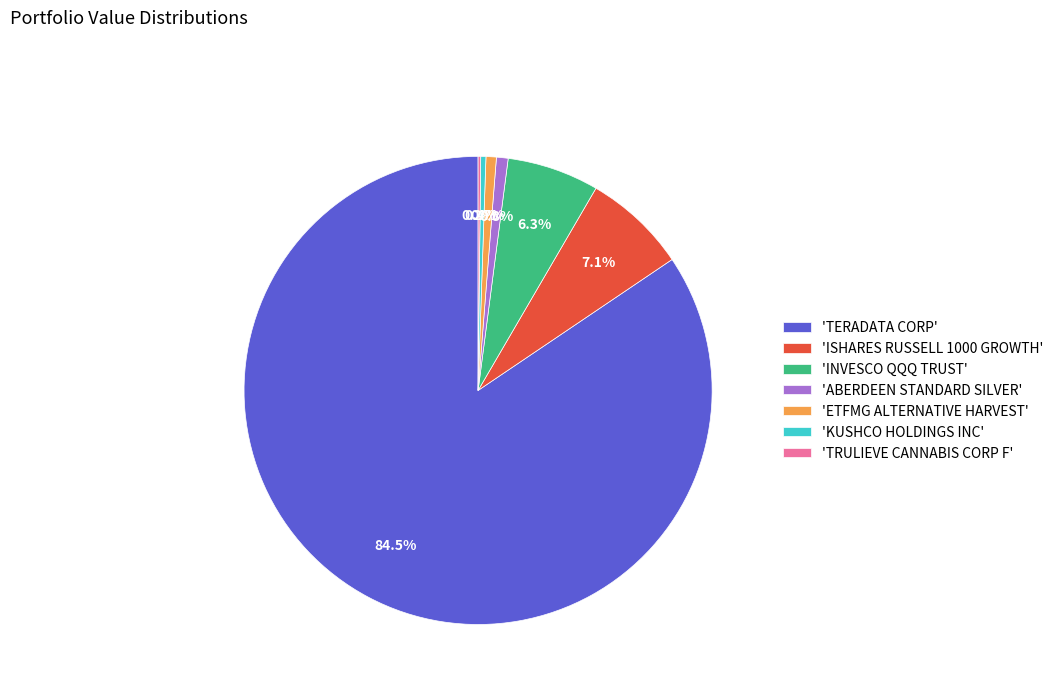

To the nearest percent, what is the difference between the largest and smallest slice percentages?

84%